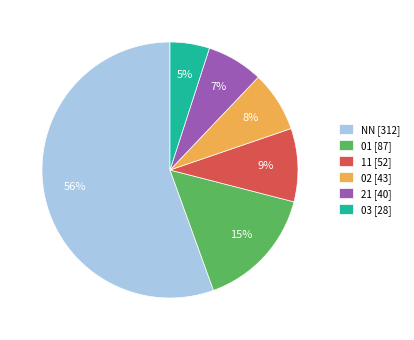

Is there any slice that represents more than half of the pie?

Yes